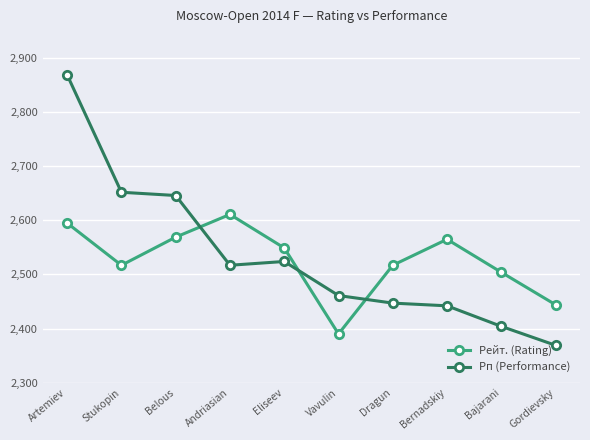

What are all the series names shown in the legend?

Рейт. (Rating), Рп (Performance)